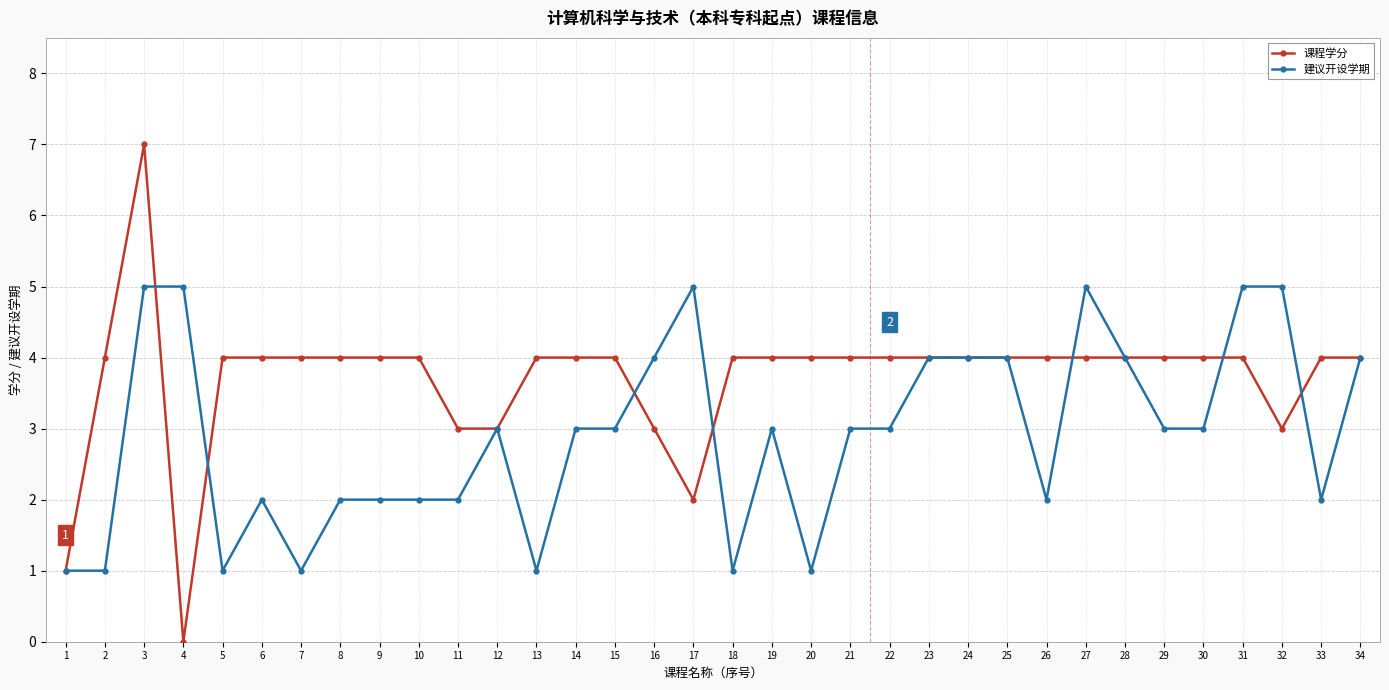

Read the 课程学分 value at 28.

4